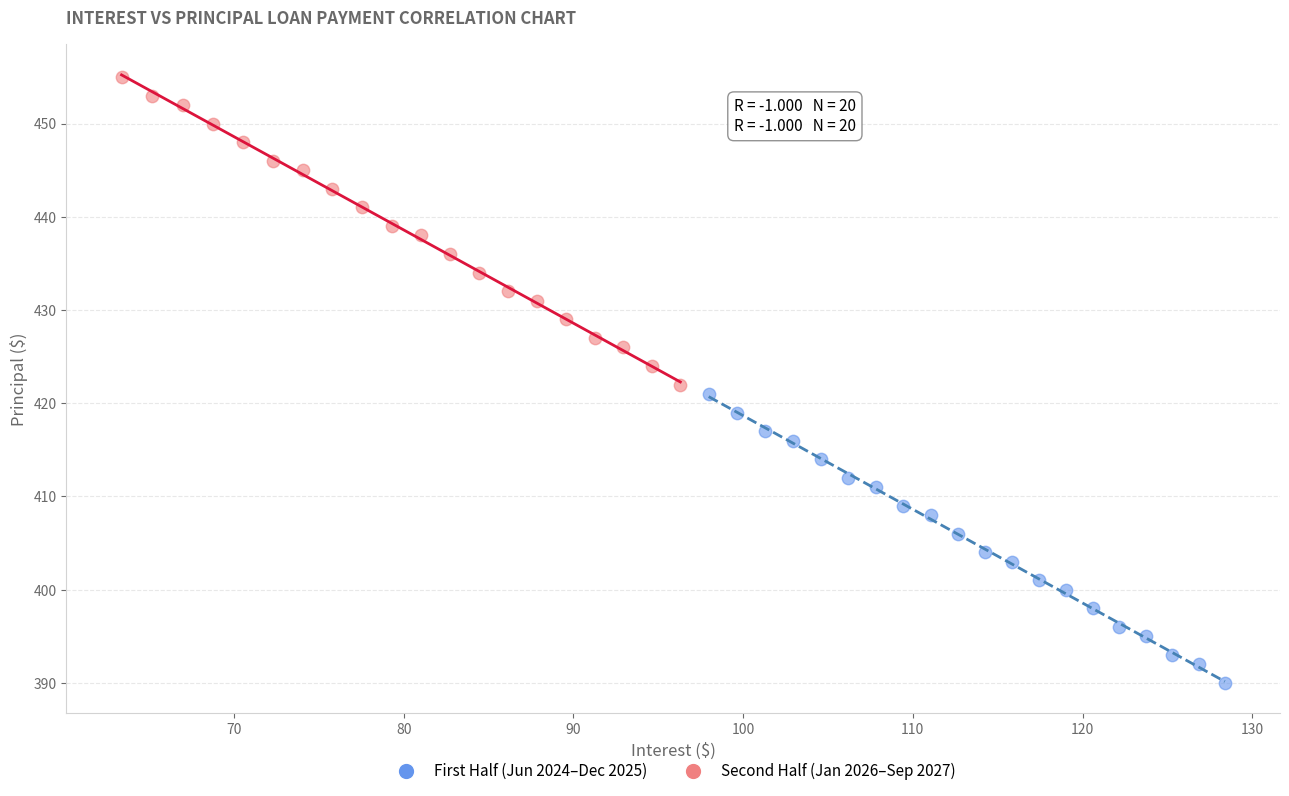

Which series reaches the maximum Y coordinate?

Second Half (Jan 2026–Sep 2027)